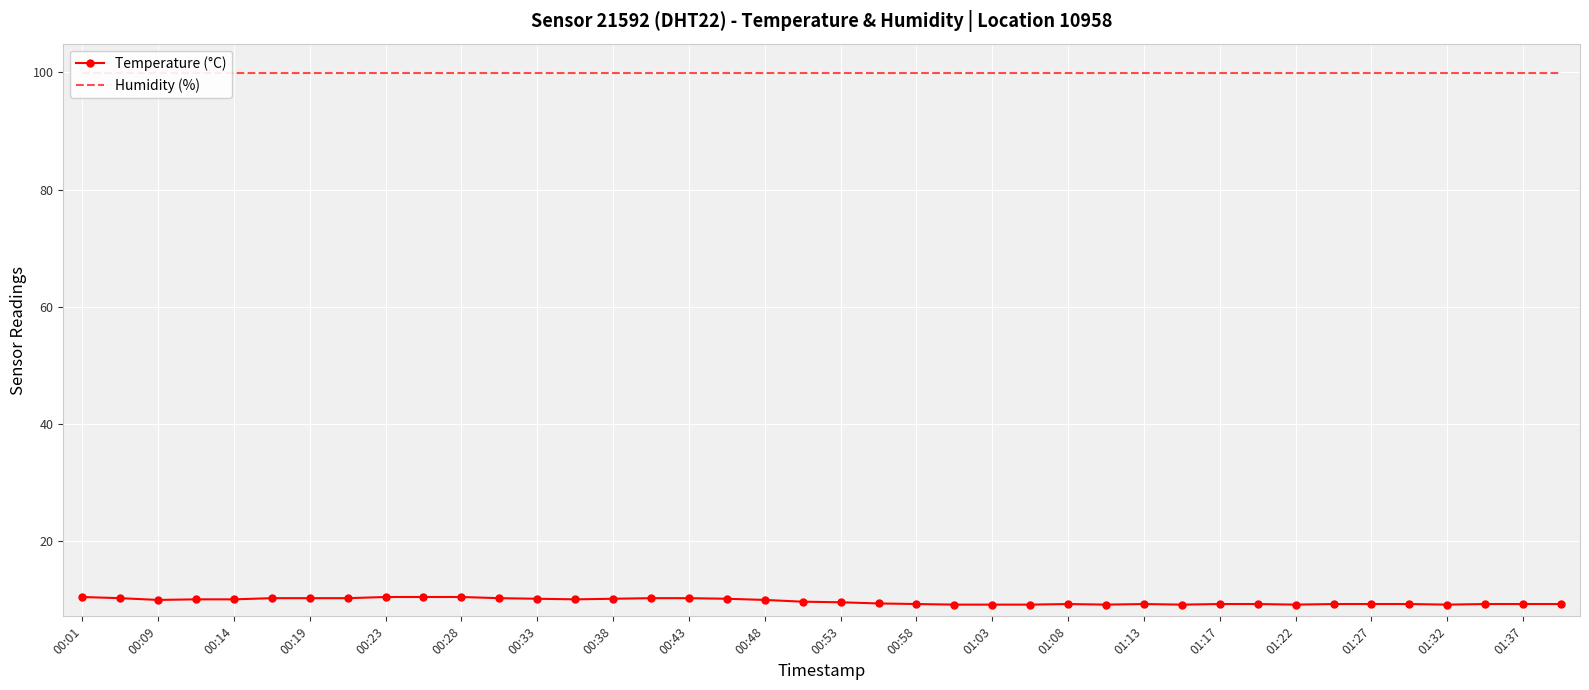

What is the average value of the Temperature (°C) series?

9.8